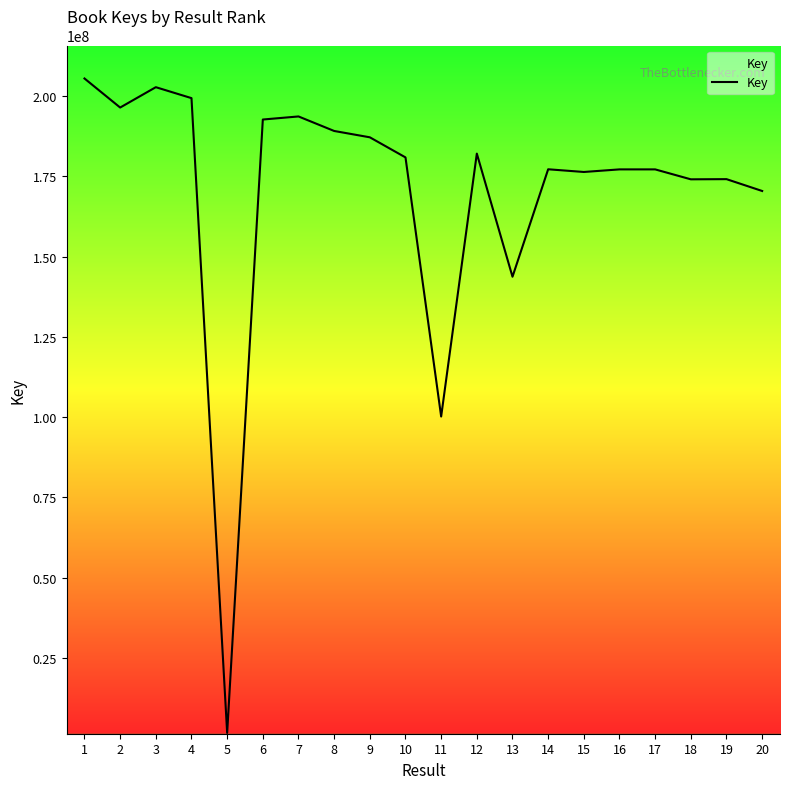

Approximately how many times larger is the value at 17 compared to 20?

1.0